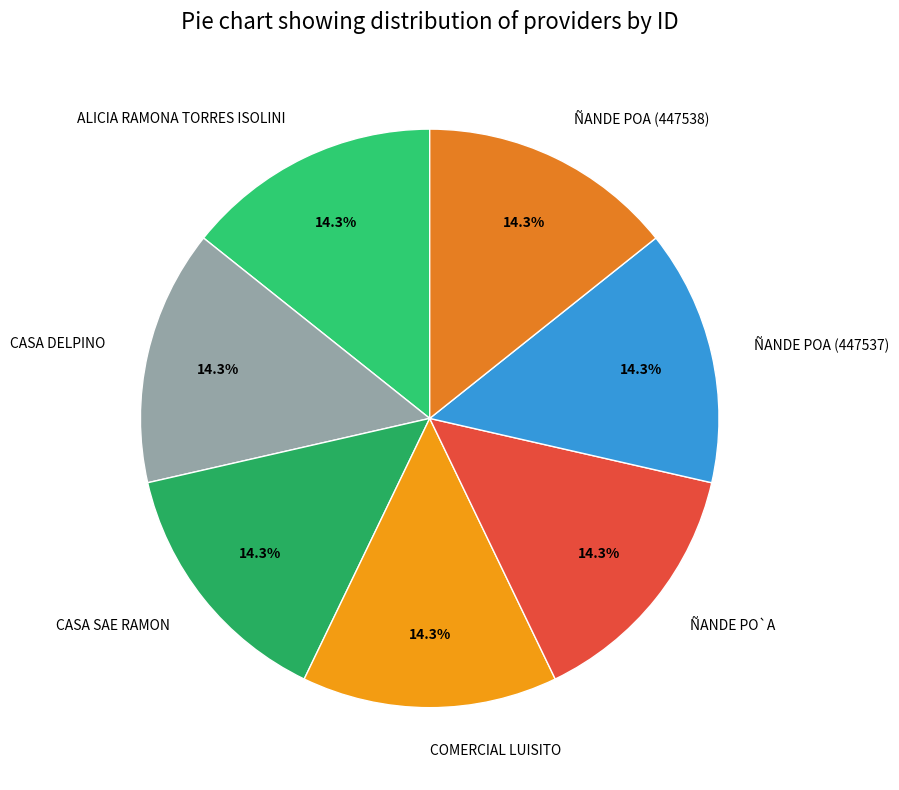

Do CASA SAE RAMON and COMERCIAL LUISITO together represent more than half of the pie?

No